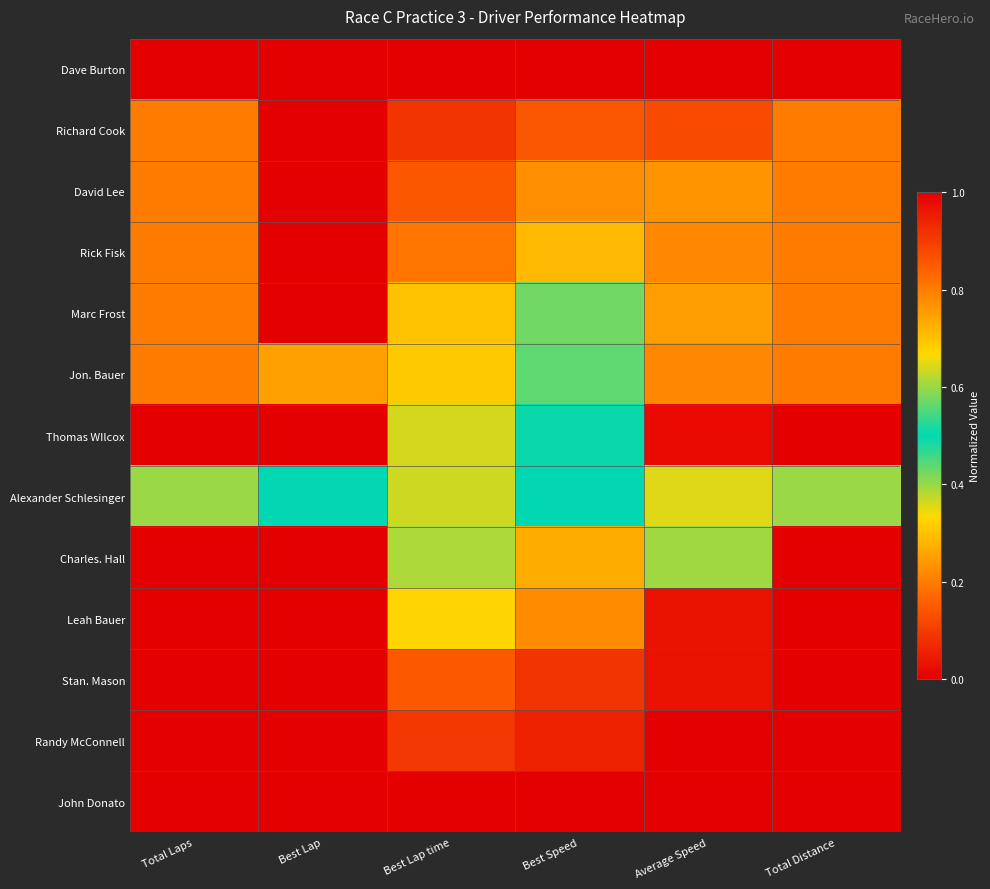

Reading right to left, extract all data points from this chart.

Dave Burton: Total Distance=1.0	Average Speed=1.0	Best Speed=1.0	Best Lap time=0.0	Best Lap=1.0	Total Laps=1.0
Richard Cook: Total Distance=0.8	Average Speed=0.9	Best Speed=0.9	Best Lap time=0.1	Best Lap=0.0	Total Laps=0.8
David Lee: Total Distance=0.8	Average Speed=0.8	Best Speed=0.8	Best Lap time=0.1	Best Lap=1.0	Total Laps=0.8
Rick Fisk: Total Distance=0.8	Average Speed=0.8	Best Speed=0.7	Best Lap time=0.2	Best Lap=1.0	Total Laps=0.8
Marc Frost: Total Distance=0.8	Average Speed=0.8	Best Speed=0.6	Best Lap time=0.3	Best Lap=1.0	Total Laps=0.8
Jon. Bauer: Total Distance=0.2	Average Speed=0.2	Best Speed=0.6	Best Lap time=0.3	Best Lap=0.2	Total Laps=0.2
Thomas WIlcox: Total Distance=0.0	Average Speed=0.0	Best Speed=0.5	Best Lap time=0.4	Best Lap=0.0	Total Laps=0.0
Alexander Schlesinger: Total Distance=0.6	Average Speed=0.6	Best Speed=0.5	Best Lap time=0.4	Best Lap=0.5	Total Laps=0.6
Charles. Hall: Total Distance=0.0	Average Speed=0.4	Best Speed=0.3	Best Lap time=0.6	Best Lap=0.0	Total Laps=0.0
Leah Bauer: Total Distance=0.0	Average Speed=0.0	Best Speed=0.2	Best Lap time=0.7	Best Lap=0.0	Total Laps=0.0
Stan. Mason: Total Distance=0.0	Average Speed=0.0	Best Speed=0.1	Best Lap time=0.9	Best Lap=0.0	Total Laps=0.0
Randy McConnell: Total Distance=0.0	Average Speed=0.0	Best Speed=0.1	Best Lap time=0.9	Best Lap=0.0	Total Laps=0.0
John Donato: Total Distance=0.0	Average Speed=0.0	Best Speed=0.0	Best Lap time=1.0	Best Lap=0.0	Total Laps=0.0